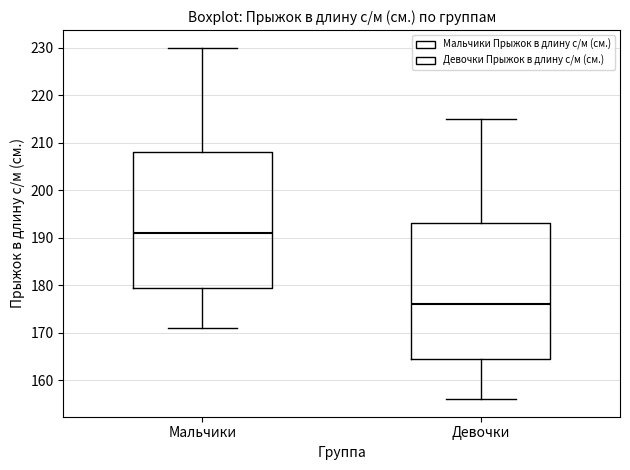

Reading left to right, read every box against the y-axis: the position of its median line, the range the box covers, and the ends of its whiskers. The values are not printed on the chart, so give them approximately, as read against the axis.

Мальчики: median 191, box 180 to 208, whiskers 171 to 230
Девочки: median 176, box 165 to 193, whiskers 156 to 215